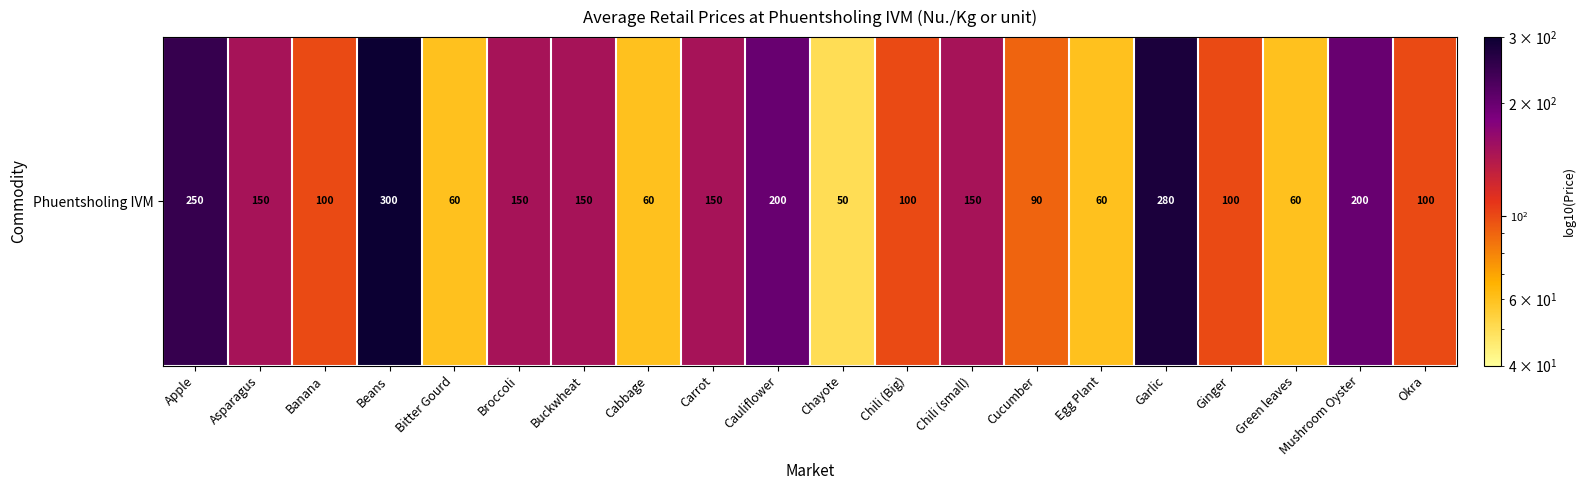

Rank the categories by value from lowest to highest.

Chayote, Bitter Gourd, Cabbage, Egg Plant, Green leaves, Cucumber, Banana, Chili (Big), Ginger, Okra, Asparagus, Broccoli, Buckwheat, Carrot, Chili (small), Cauliflower, Mushroom Oyster, Apple, Garlic, Beans